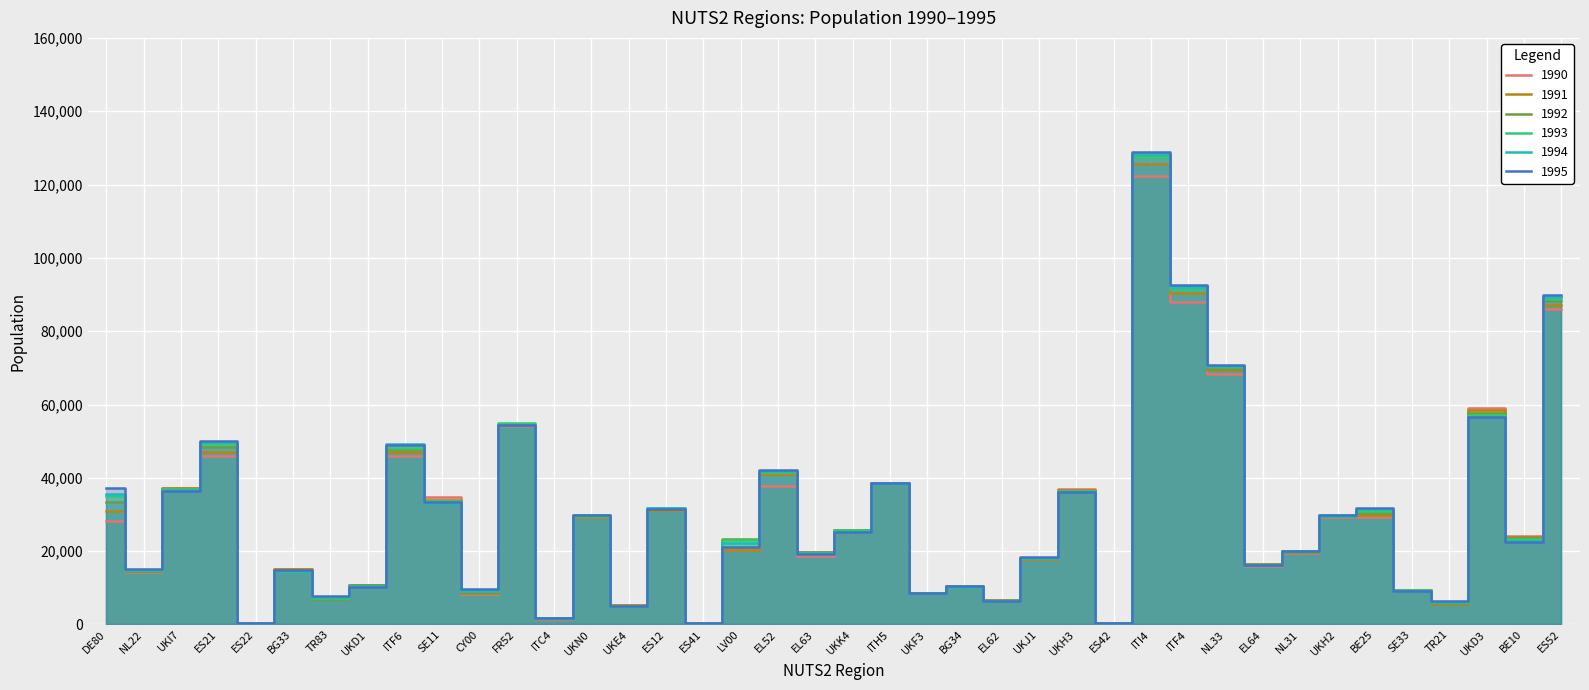

At how many categories does at least one series exceed 42258?

8